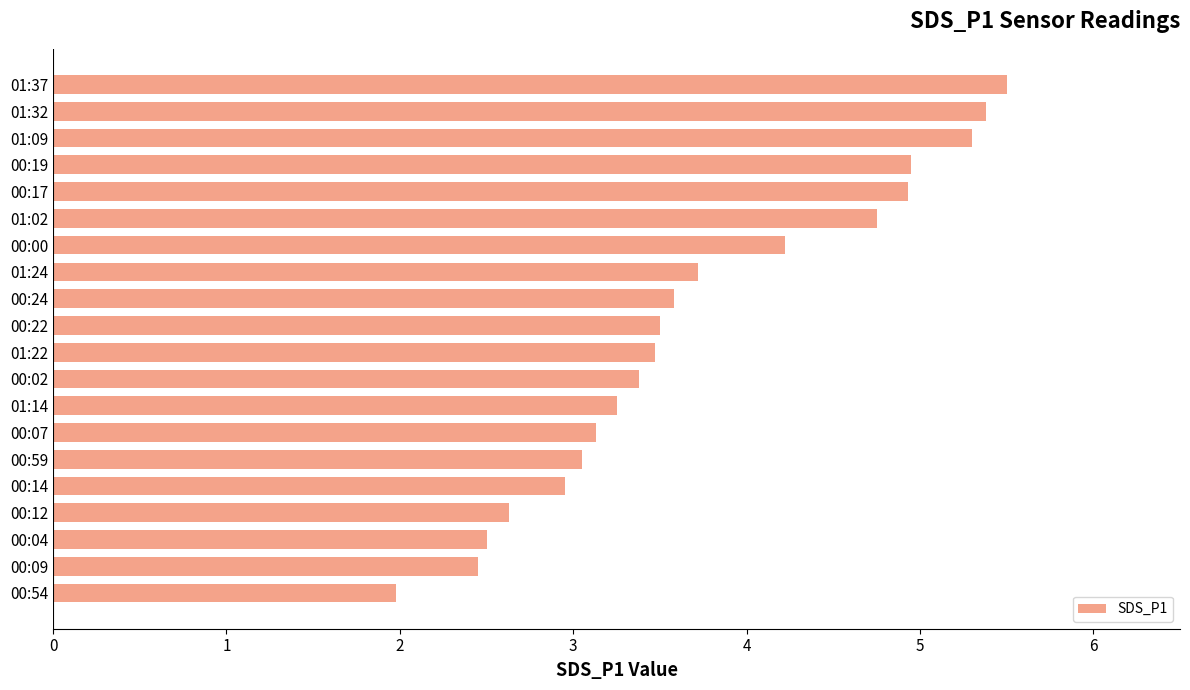

True or false: the data shows 5.0 at 00:19.

True